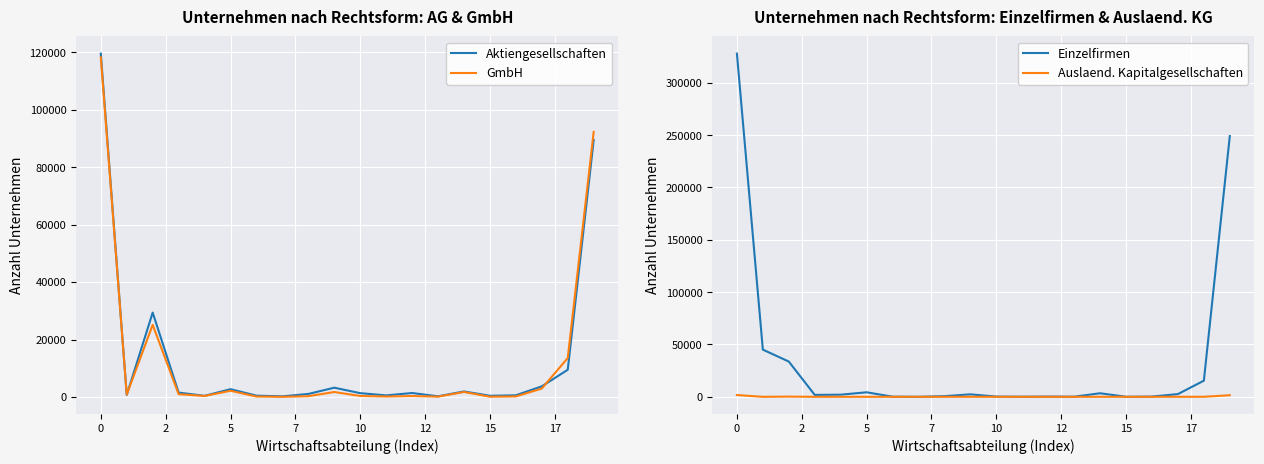

Is this an area chart (filled region under the line)?

No